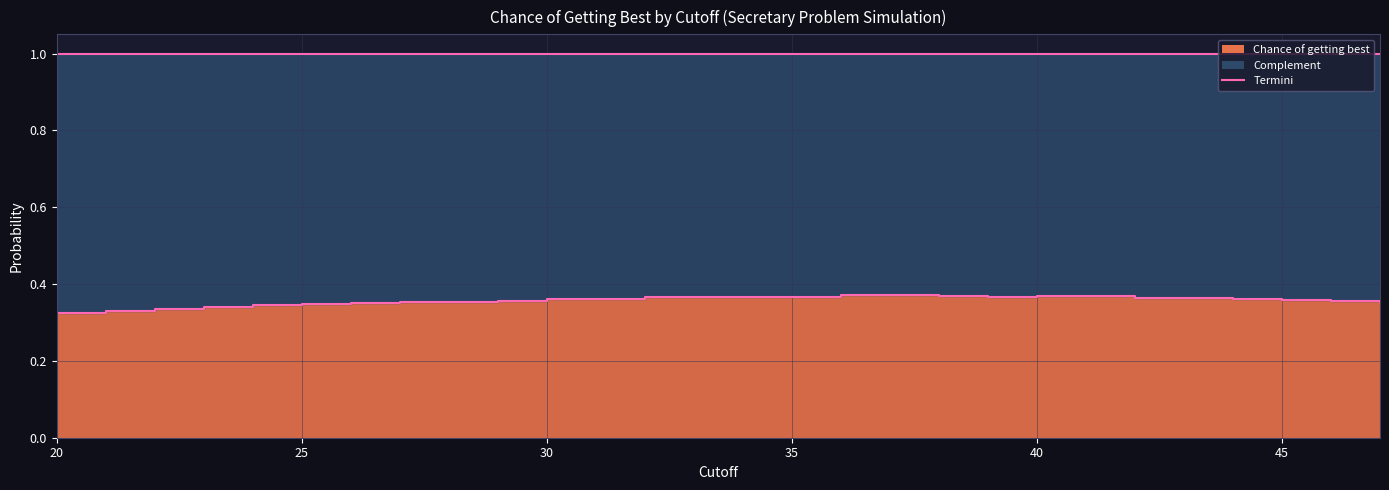

What is the minimum value shown in the chart?

0.3